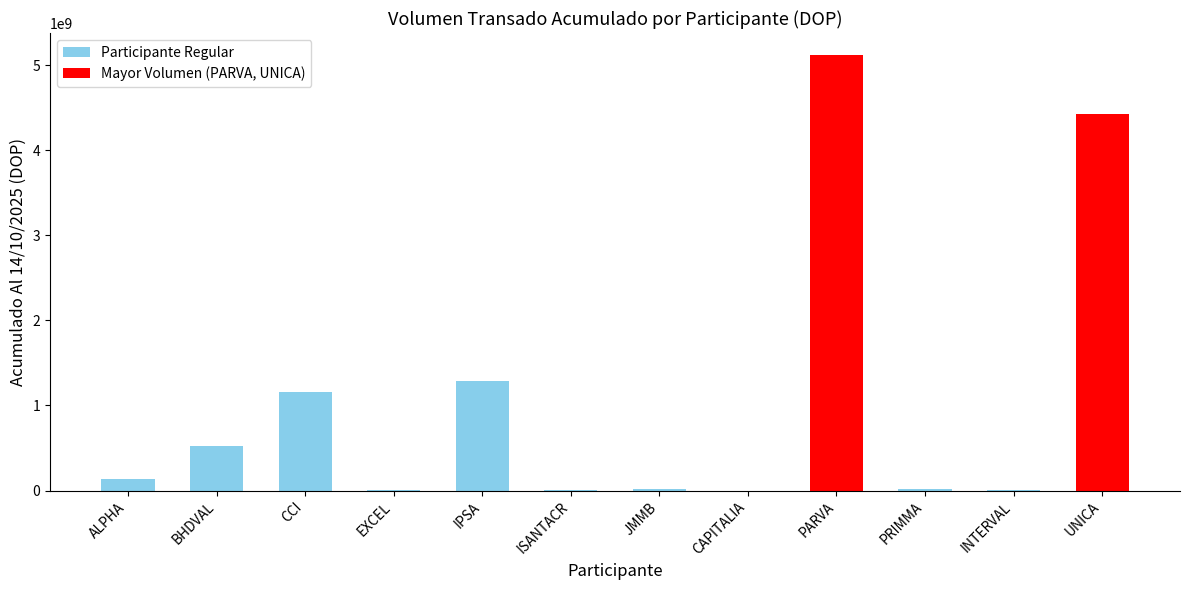

At which label does the data first exceed 132084461?

ALPHA